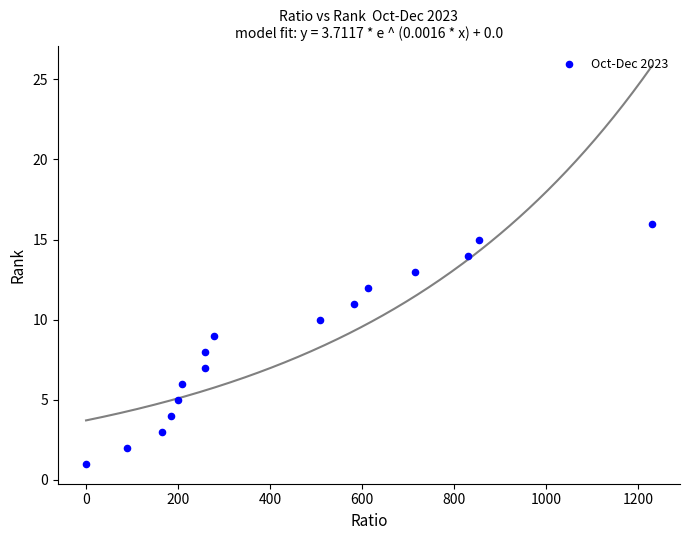

What is the range of Y values (max minus min)?

15